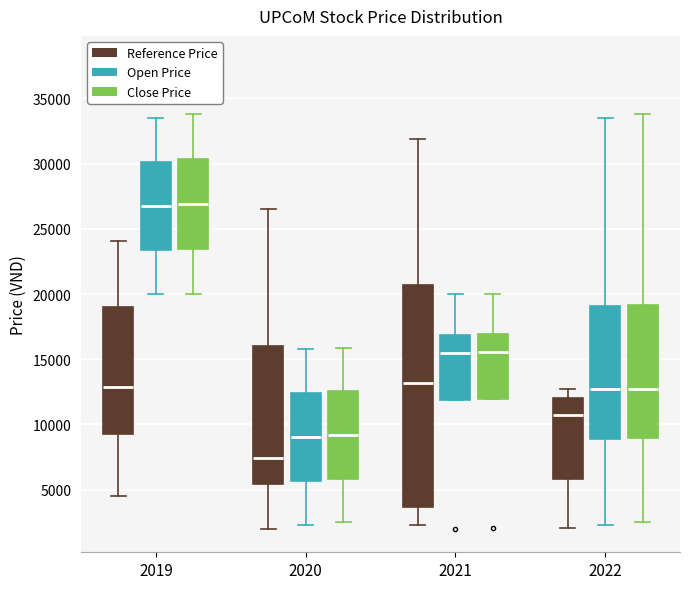

Which box has the lowest median line?

2020 (Reference Price)